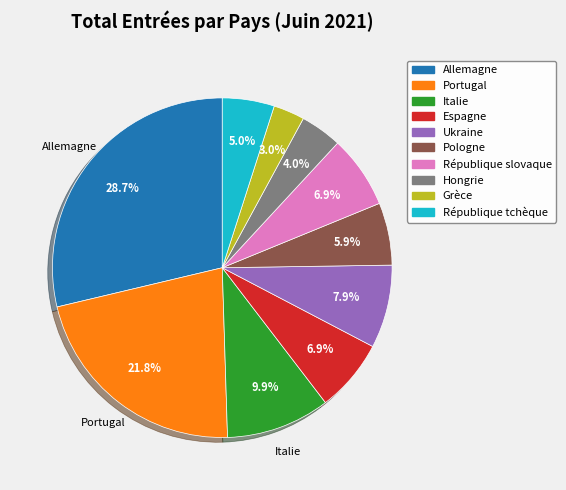

How many segments does this pie chart have?

10